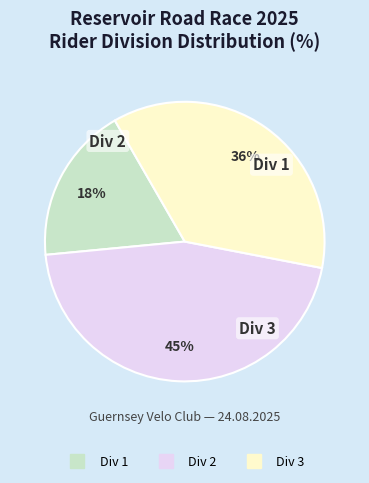

Is there any slice that represents more than half of the pie?

No